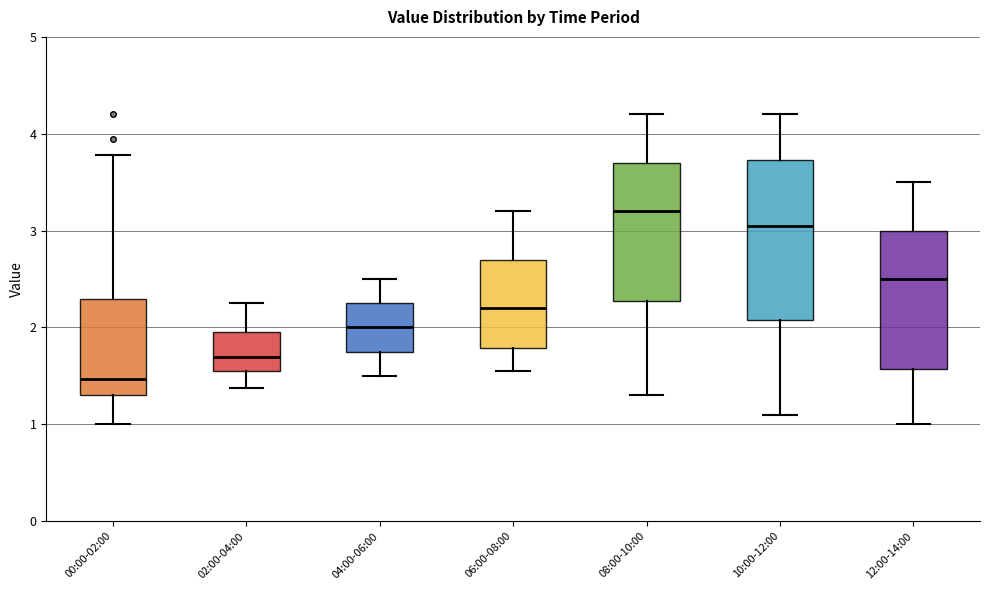

Where is the upper edge of the box for 00:00-02:00 on the y-axis? The values are not printed on the chart, so give them approximately, as read against the axis.

2.3